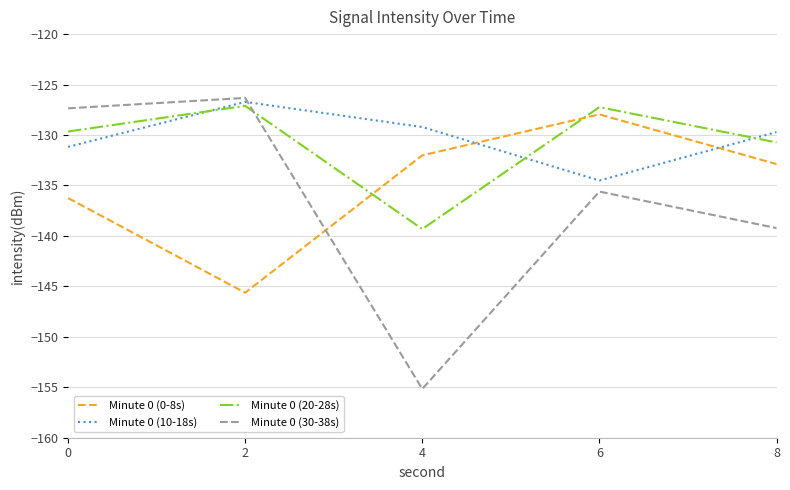

True or false: Minute 0 (30-38s) has a value of -155.2 at 4.

True